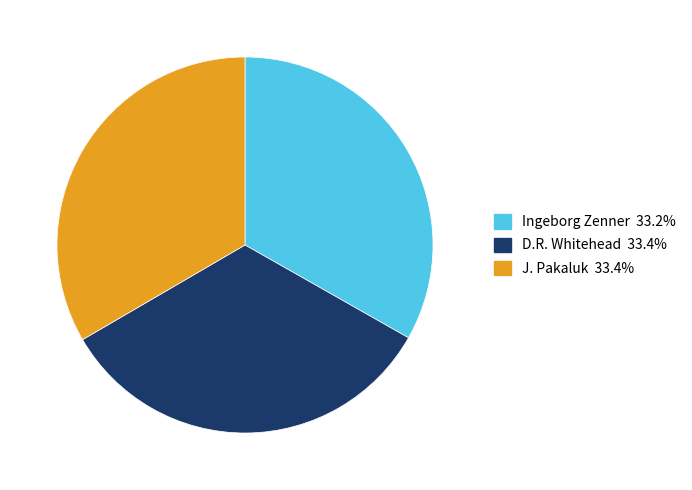

Is D.R. Whitehead the majority of the pie?

No